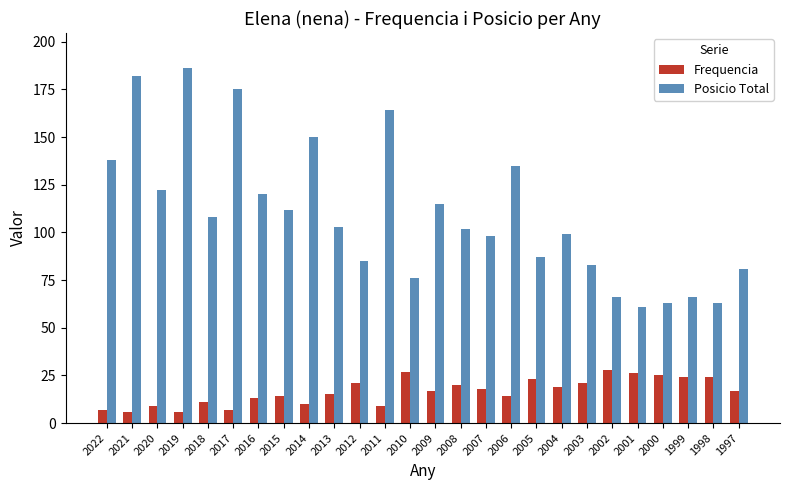

Reading left to right, list all the values displayed in this chart.

Frequencia: 2022=7	2021=6	2020=9	2019=6	2018=11	2017=7	2016=13	2015=14	2014=10	2013=15	2012=21	2011=9	2010=27	2009=17	2008=20	2007=18	2006=14	2005=23	2004=19	2003=21	2002=28	2001=26	2000=25	1999=24	1998=24	1997=17
Posicio Total: 2022=138	2021=182	2020=122	2019=186	2018=108	2017=175	2016=120	2015=112	2014=150	2013=103	2012=85	2011=164	2010=76	2009=115	2008=102	2007=98	2006=135	2005=87	2004=99	2003=83	2002=66	2001=61	2000=63	1999=66	1998=63	1997=81